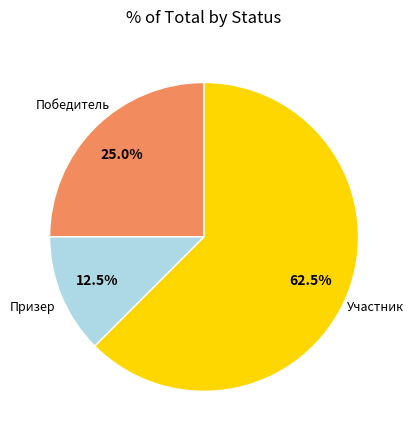

Is there a majority slice in this chart?

Yes